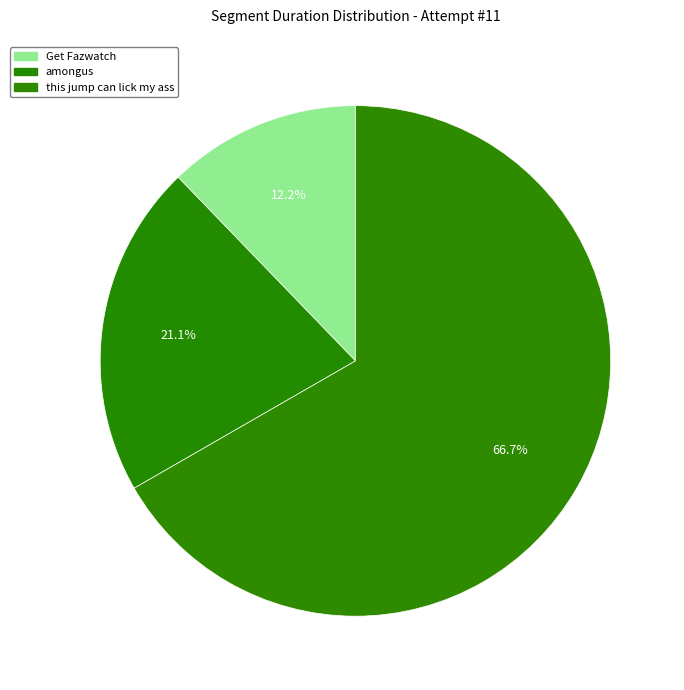

Is Get Fazwatch the majority of the pie?

No